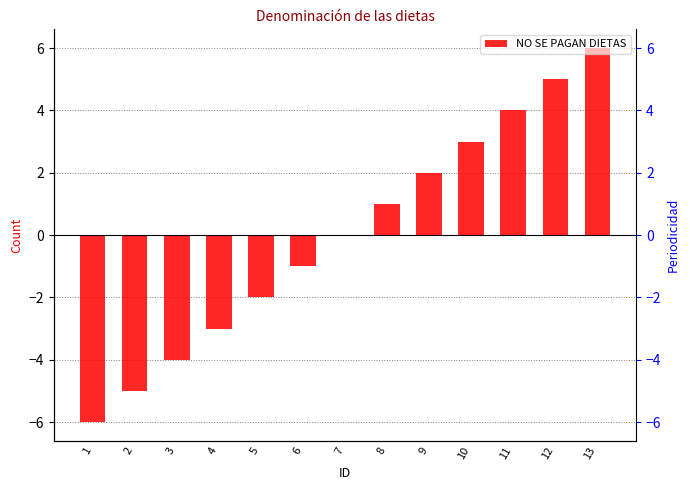

What is the change in value from 3 to 11?

+8